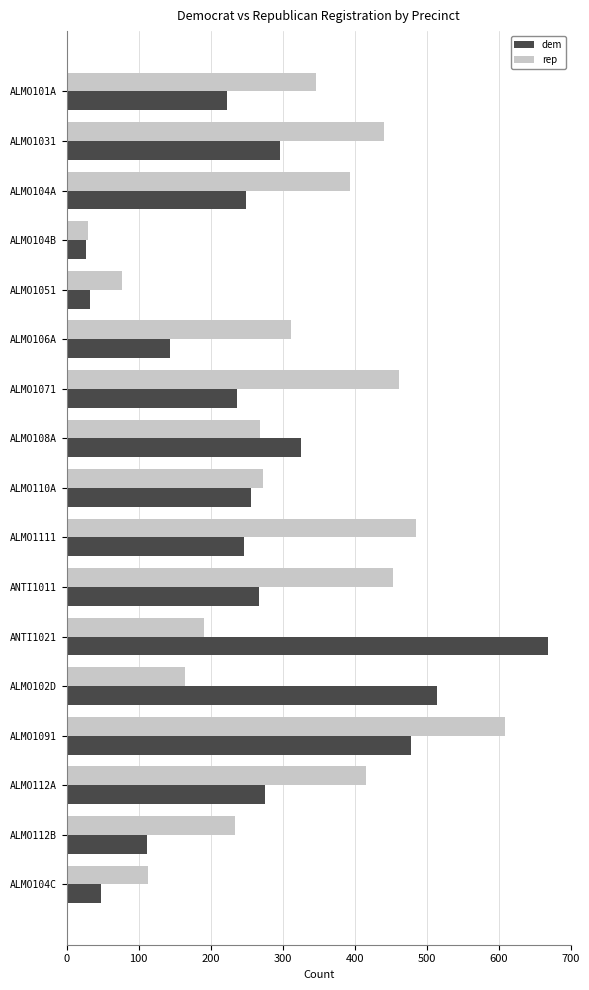

What is the sum of all dem values?

4397